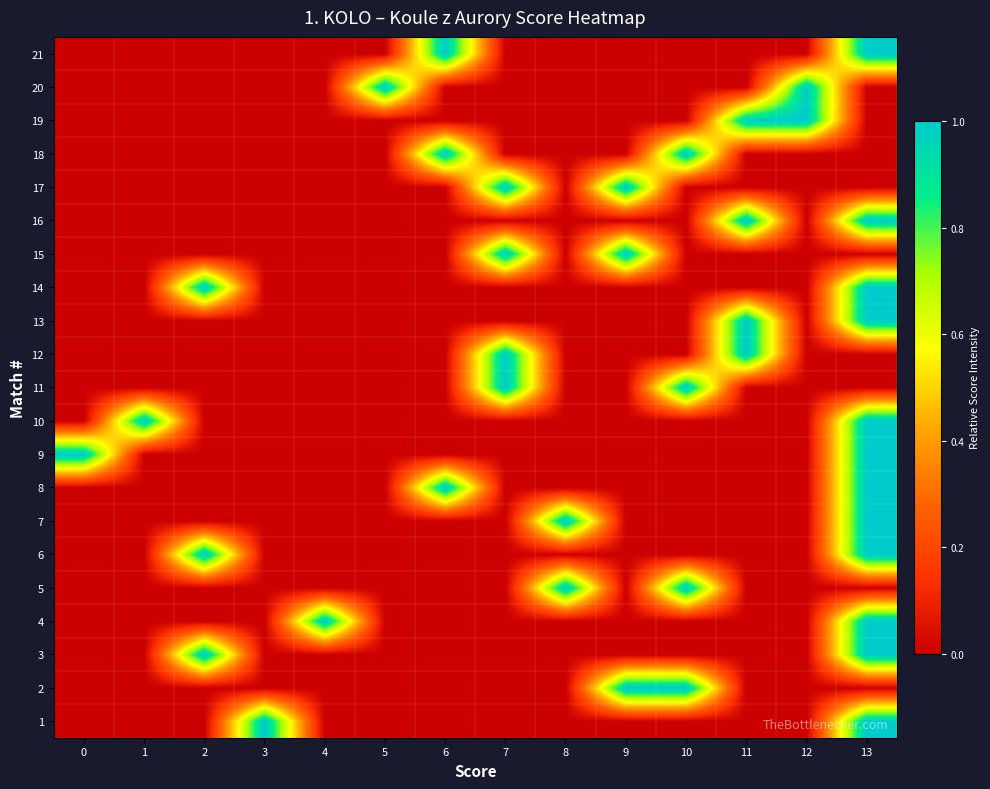

Reading left to right, what are all the values shown in this chart?

1: 0=0	1=0	2=0	3=1	4=0	5=0	6=0	7=0	8=0	9=0	10=0	11=0	12=0	13=1
2: 0=0	1=0	2=0	3=0	4=0	5=0	6=0	7=0	8=0	9=1	10=1	11=0	12=0	13=0
3: 0=0	1=0	2=1	3=0	4=0	5=0	6=0	7=0	8=0	9=0	10=0	11=0	12=0	13=1
4: 0=0	1=0	2=0	3=0	4=1	5=0	6=0	7=0	8=0	9=0	10=0	11=0	12=0	13=1
5: 0=0	1=0	2=0	3=0	4=0	5=0	6=0	7=0	8=1	9=0	10=1	11=0	12=0	13=0
6: 0=0	1=0	2=1	3=0	4=0	5=0	6=0	7=0	8=0	9=0	10=0	11=0	12=0	13=1
7: 0=0	1=0	2=0	3=0	4=0	5=0	6=0	7=0	8=1	9=0	10=0	11=0	12=0	13=1
8: 0=0	1=0	2=0	3=0	4=0	5=0	6=1	7=0	8=0	9=0	10=0	11=0	12=0	13=1
9: 0=1	1=0	2=0	3=0	4=0	5=0	6=0	7=0	8=0	9=0	10=0	11=0	12=0	13=1
10: 0=0	1=1	2=0	3=0	4=0	5=0	6=0	7=0	8=0	9=0	10=0	11=0	12=0	13=1
11: 0=0	1=0	2=0	3=0	4=0	5=0	6=0	7=1	8=0	9=0	10=1	11=0	12=0	13=0
12: 0=0	1=0	2=0	3=0	4=0	5=0	6=0	7=1	8=0	9=0	10=0	11=1	12=0	13=0
13: 0=0	1=0	2=0	3=0	4=0	5=0	6=0	7=0	8=0	9=0	10=0	11=1	12=0	13=1
14: 0=0	1=0	2=1	3=0	4=0	5=0	6=0	7=0	8=0	9=0	10=0	11=0	12=0	13=1
15: 0=0	1=0	2=0	3=0	4=0	5=0	6=0	7=1	8=0	9=1	10=0	11=0	12=0	13=0
16: 0=0	1=0	2=0	3=0	4=0	5=0	6=0	7=0	8=0	9=0	10=0	11=1	12=0	13=1
17: 0=0	1=0	2=0	3=0	4=0	5=0	6=0	7=1	8=0	9=1	10=0	11=0	12=0	13=0
18: 0=0	1=0	2=0	3=0	4=0	5=0	6=1	7=0	8=0	9=0	10=1	11=0	12=0	13=0
19: 0=0	1=0	2=0	3=0	4=0	5=0	6=0	7=0	8=0	9=0	10=0	11=1	12=1	13=0
20: 0=0	1=0	2=0	3=0	4=0	5=1	6=0	7=0	8=0	9=0	10=0	11=0	12=1	13=0
21: 0=0	1=0	2=0	3=0	4=0	5=0	6=1	7=0	8=0	9=0	10=0	11=0	12=0	13=1